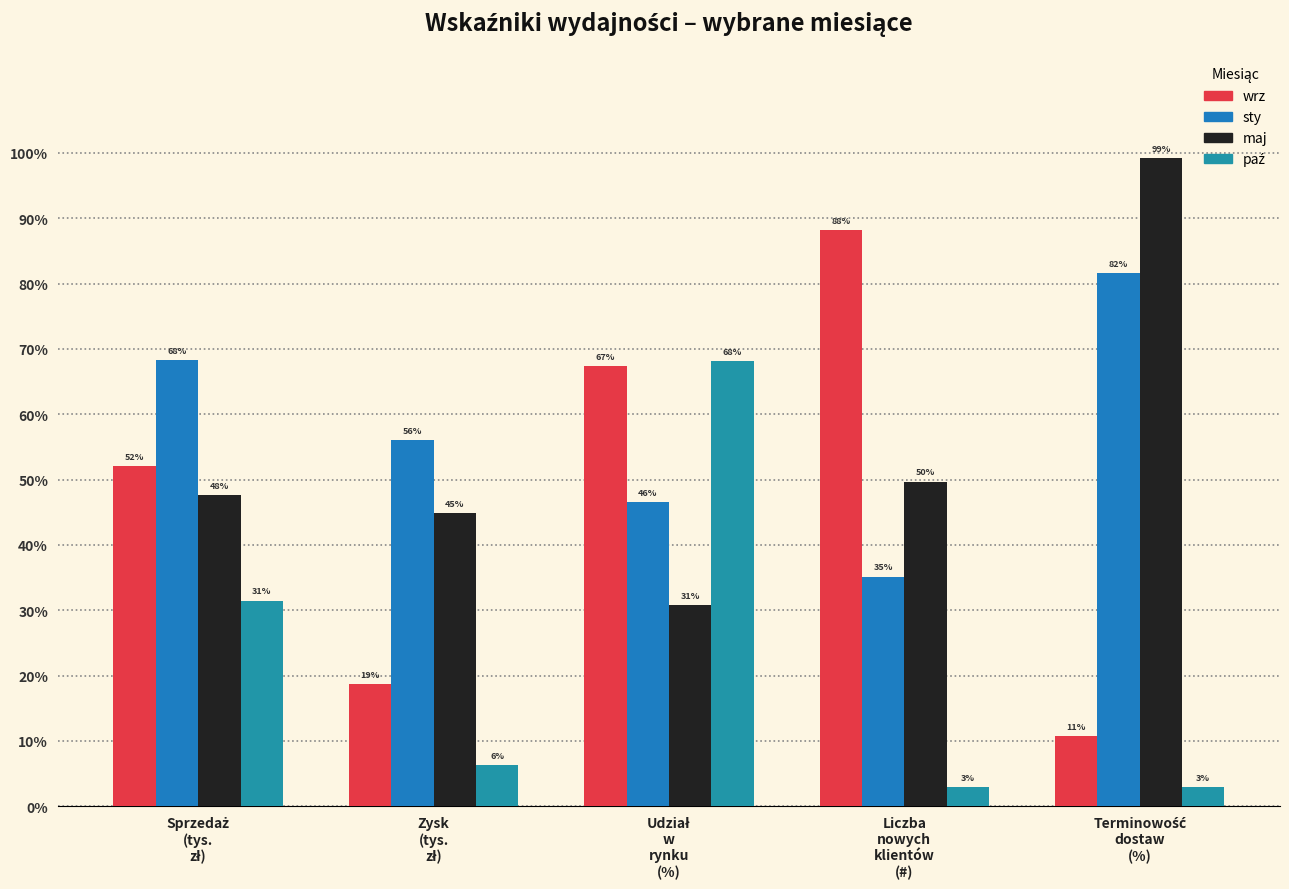

What position from the right is Zysk
(tys.
zł)?

4